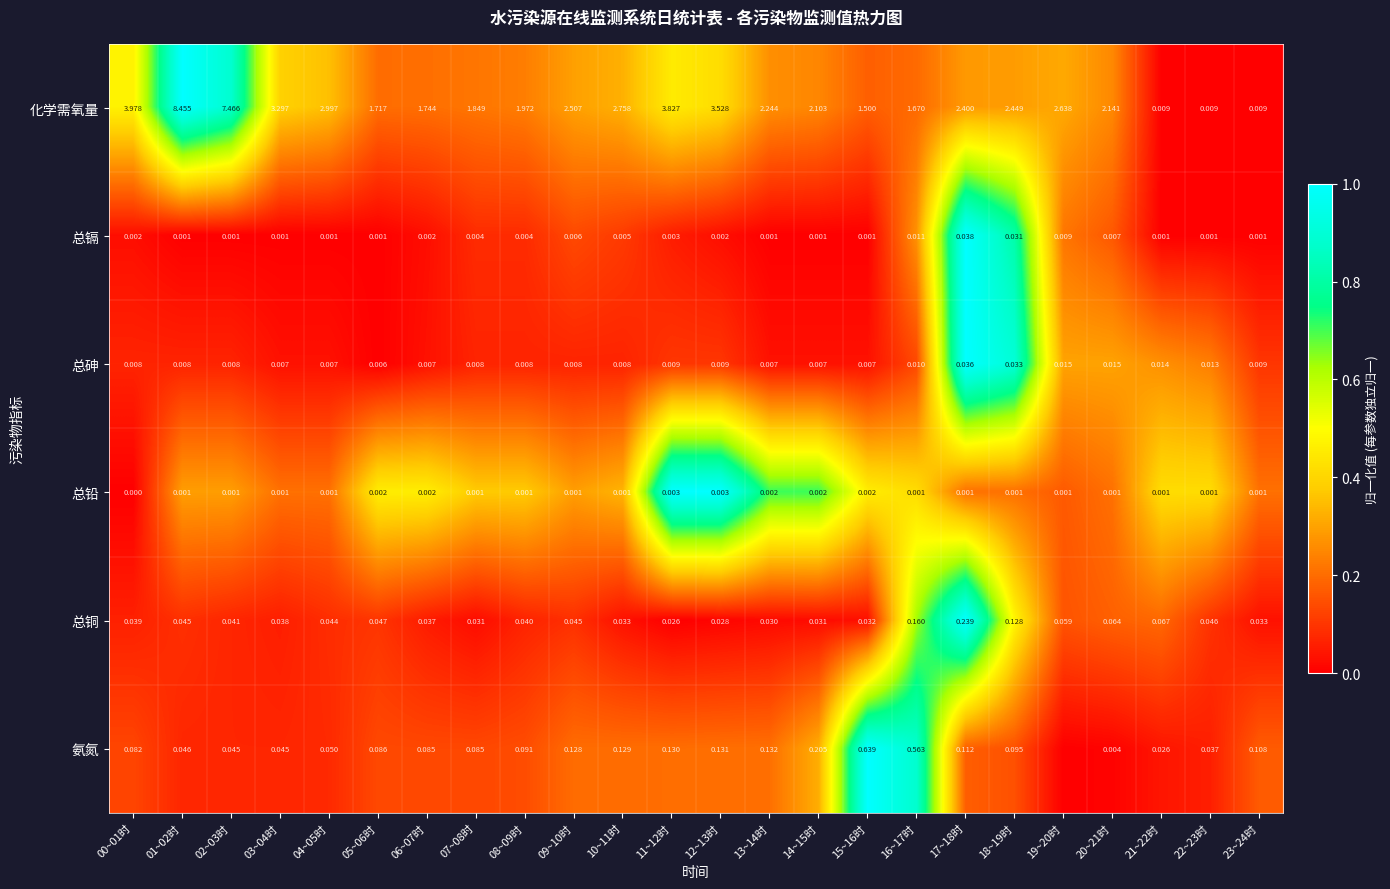

Is the value of 总铅 at 17~18时 greater than the value of 化学需氧量 at 12~13时?

No